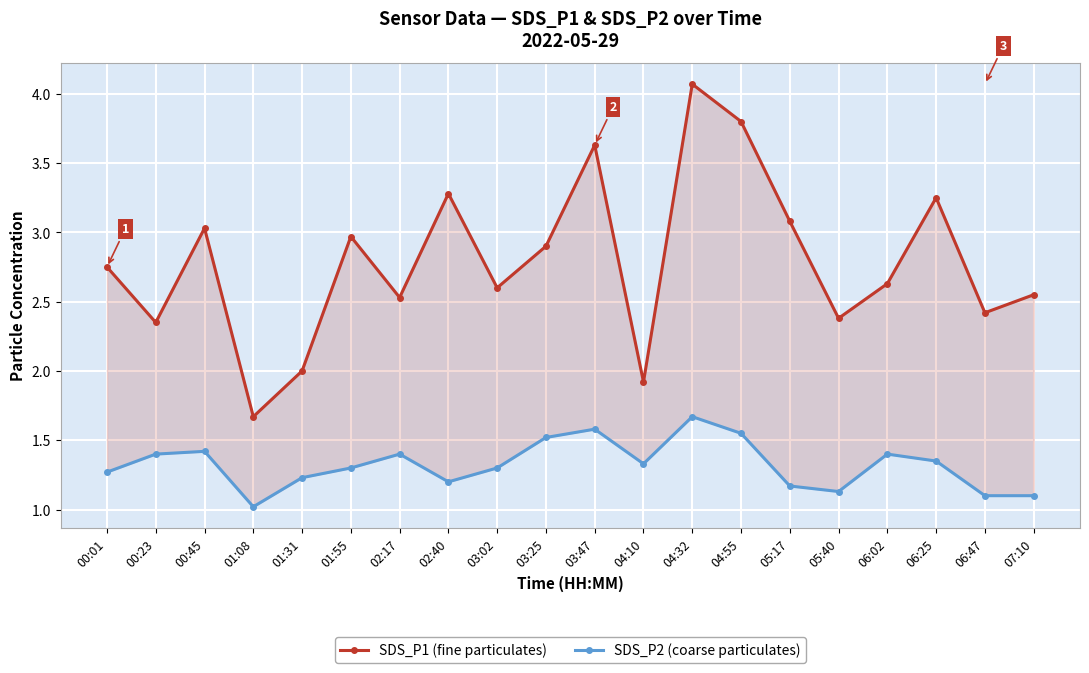

What is the sum of all SDS_P1 (fine particulates) values?

55.8